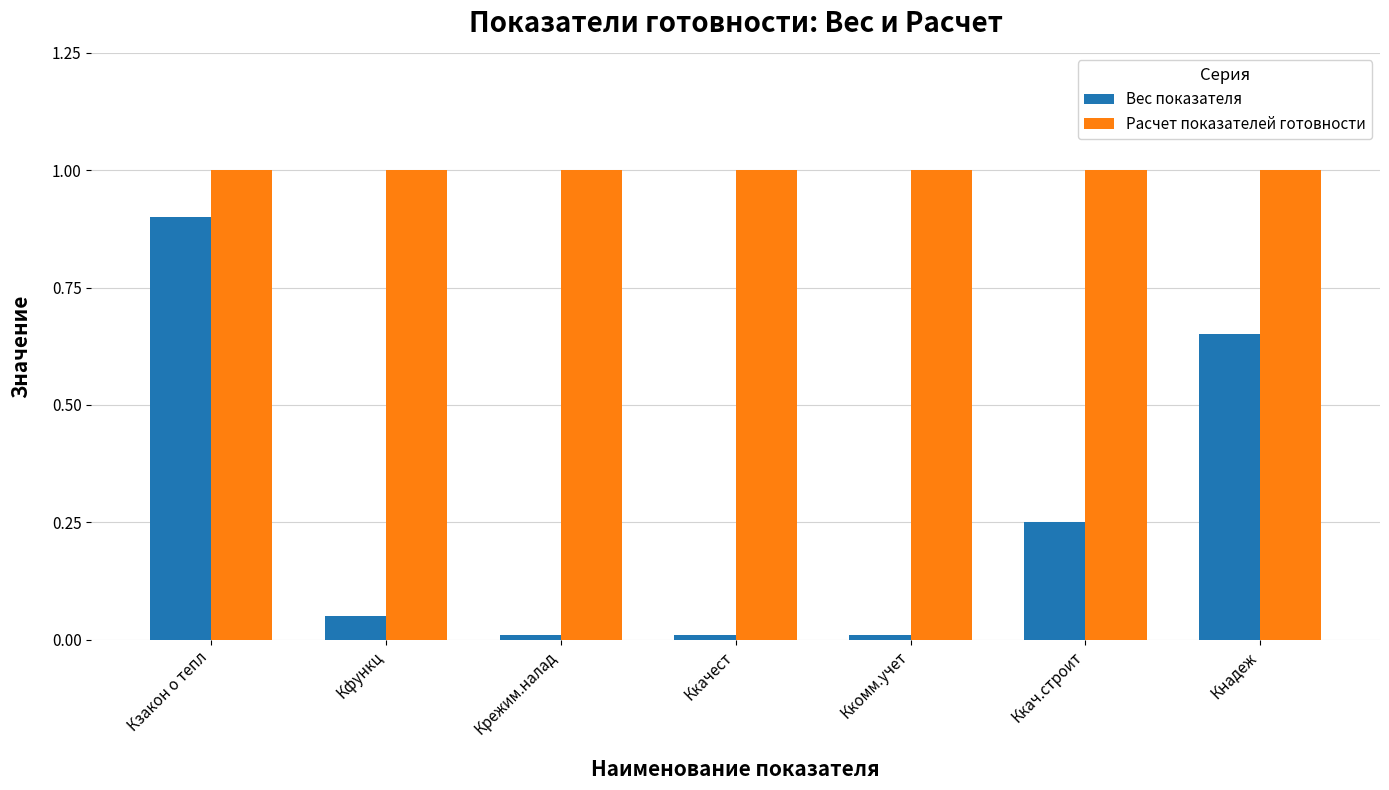

What is the difference between the maximum and minimum values in the Вес показателя series?

0.9